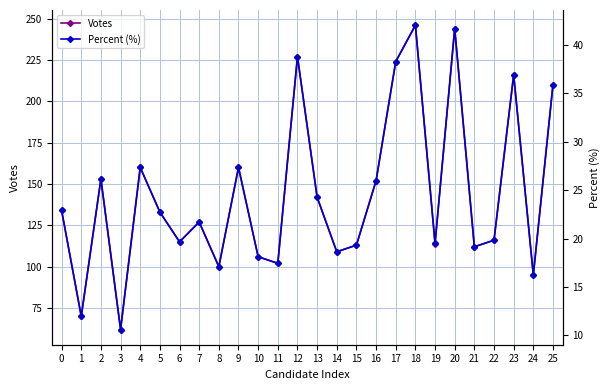

At which label does Percent (%) reach its peak?

18